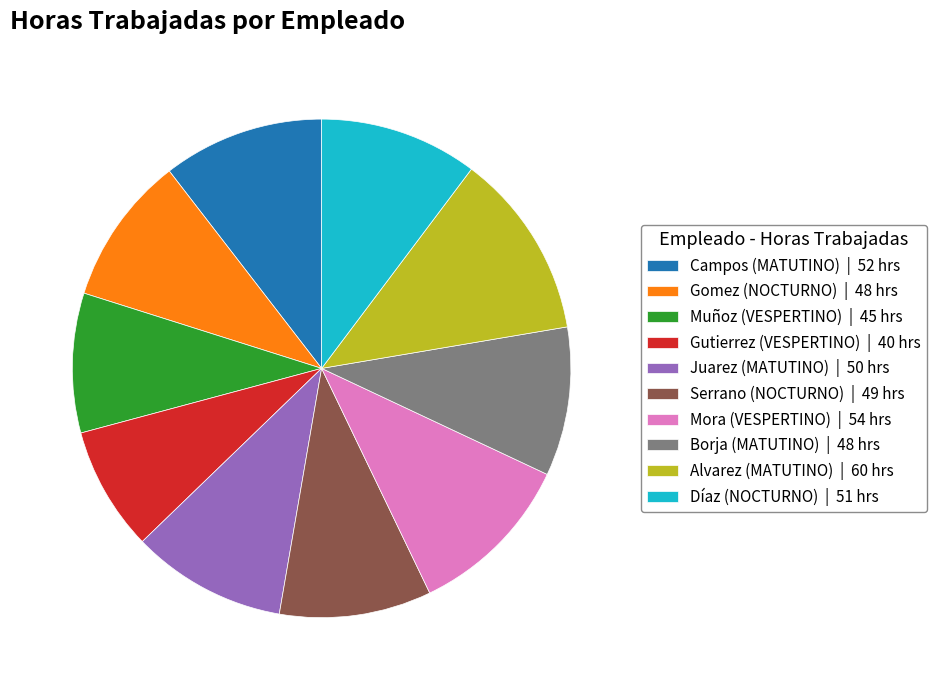

True or false: Muñoz (VESPERTINO) | 45 hrs accounts for 1% of the total.

False